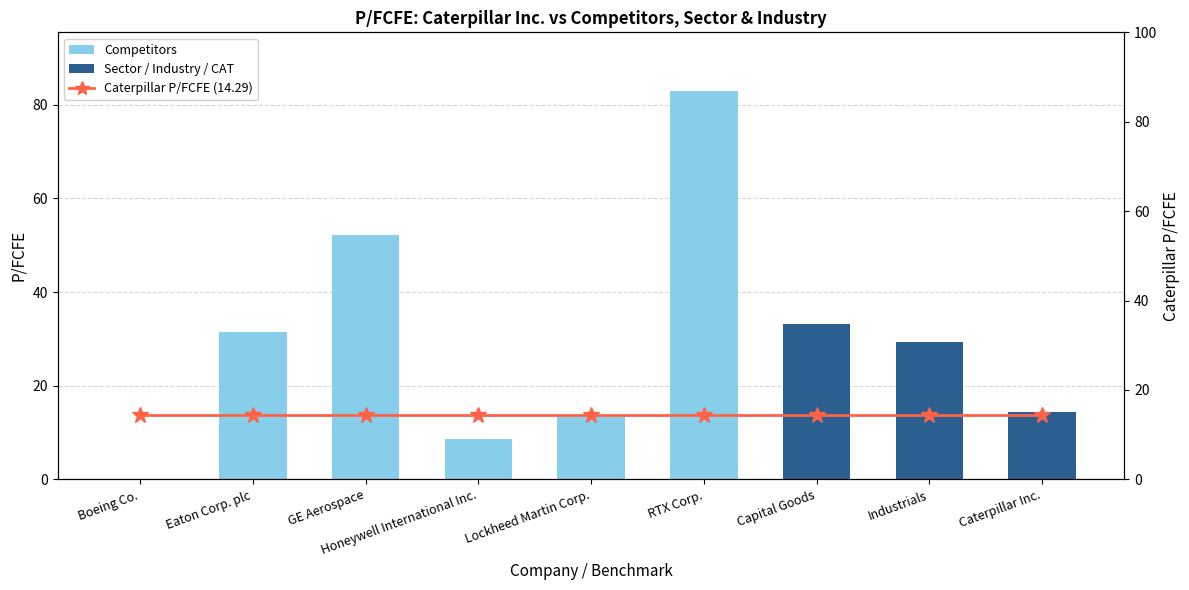

Is it true that Caterpillar P/FCFE equals 14.3 at Industrials?

True